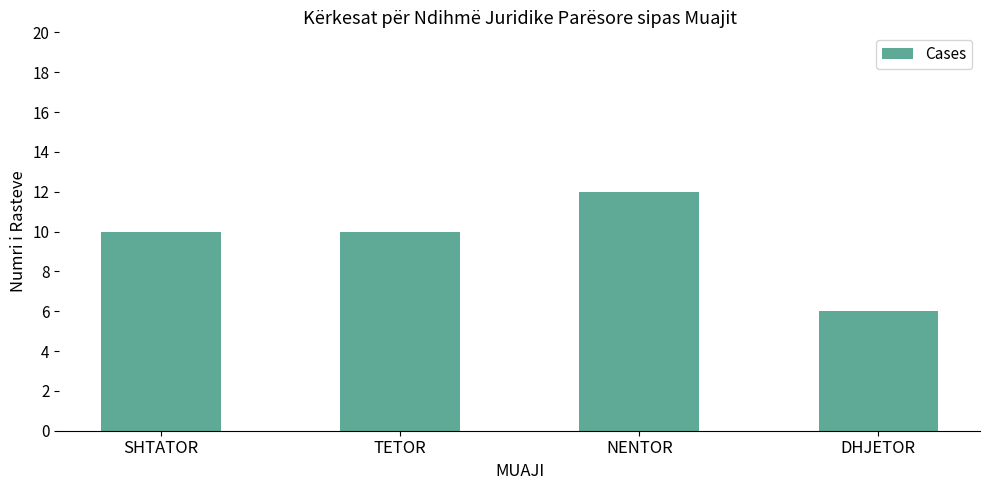

At which category does the chart reach its minimum across all series?

DHJETOR